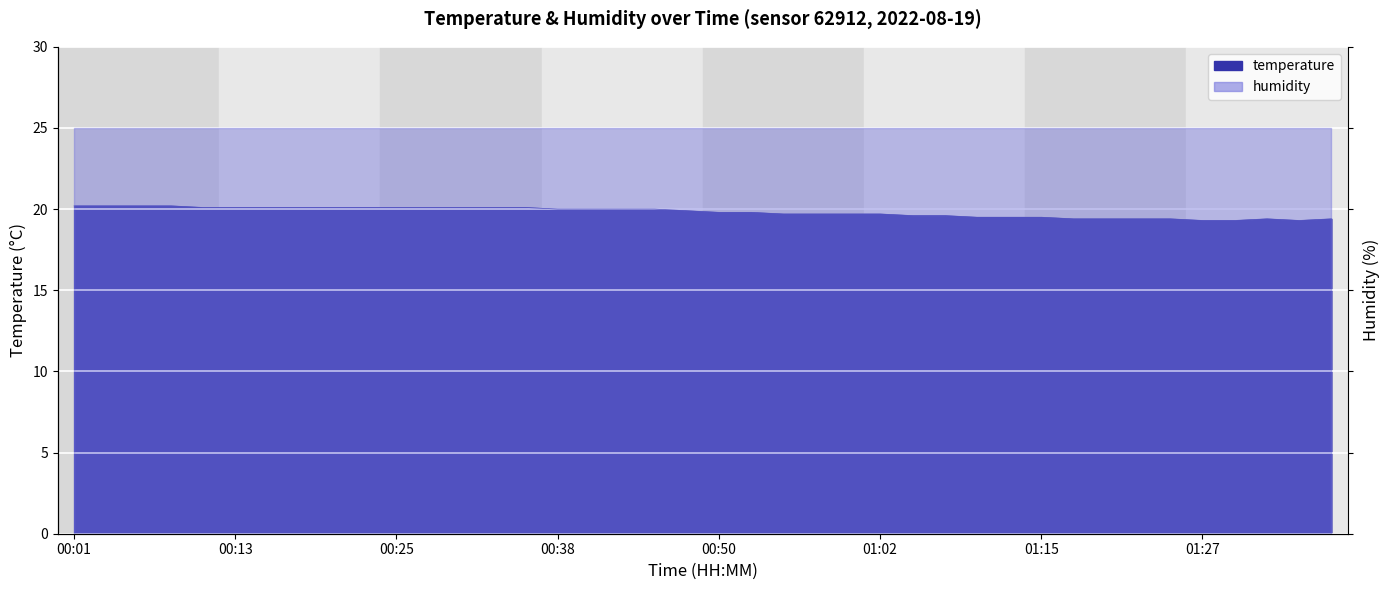

What is the average value?

19.8